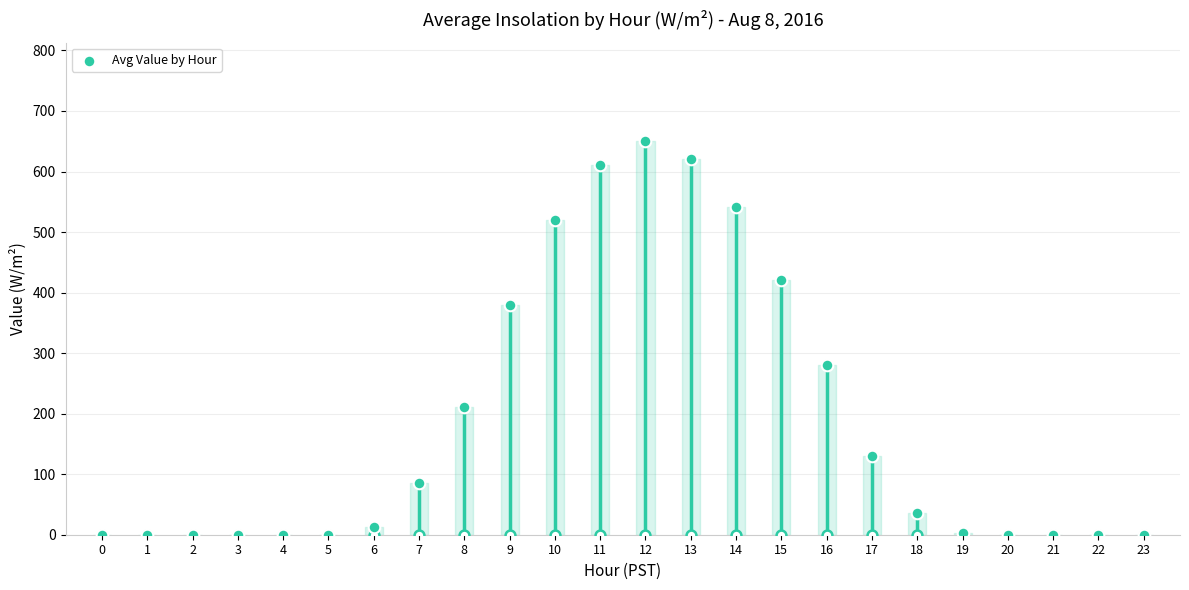

What is the change in value from 12 to 20?

-650.3